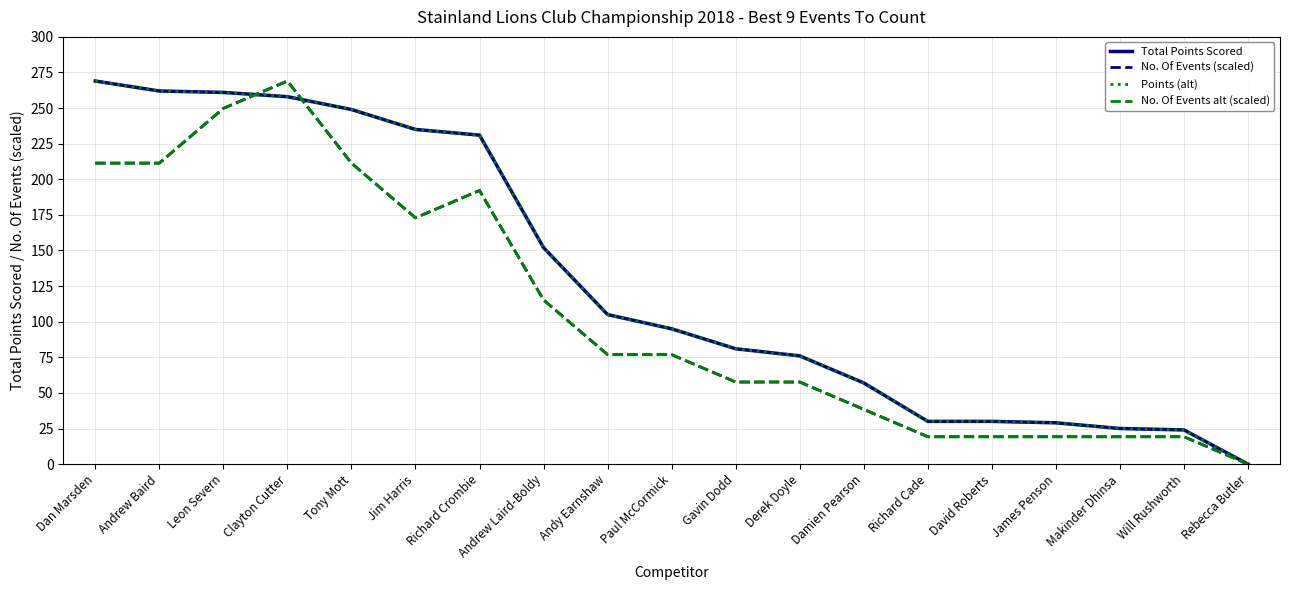

Does the chart display data point markers on the line(s)?

No